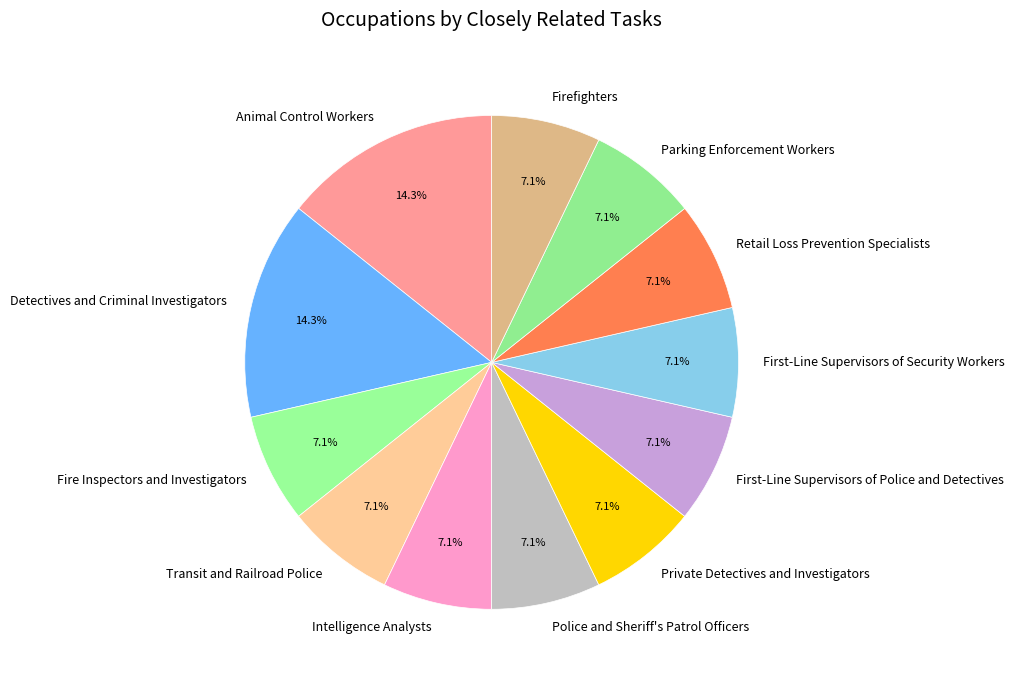

What percentage is the Retail Loss Prevention Specialists slice, to the nearest percent?

7%